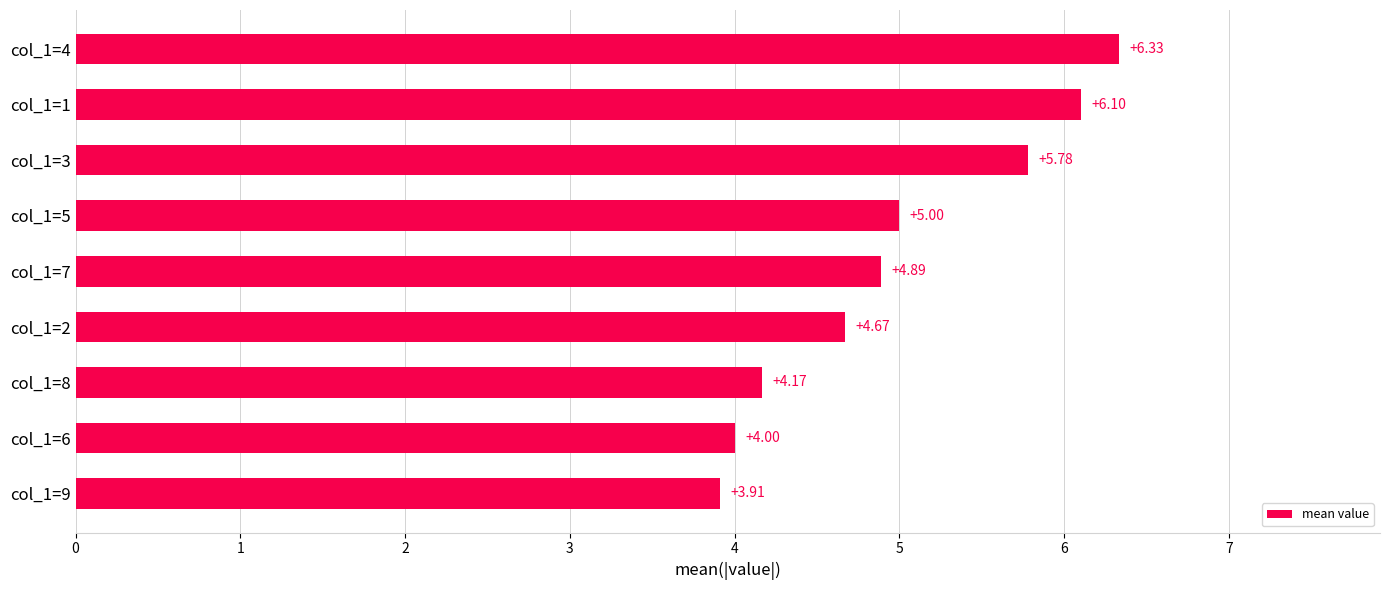

What is the sum of the values at col_1=2 and col_1=9?

8.6